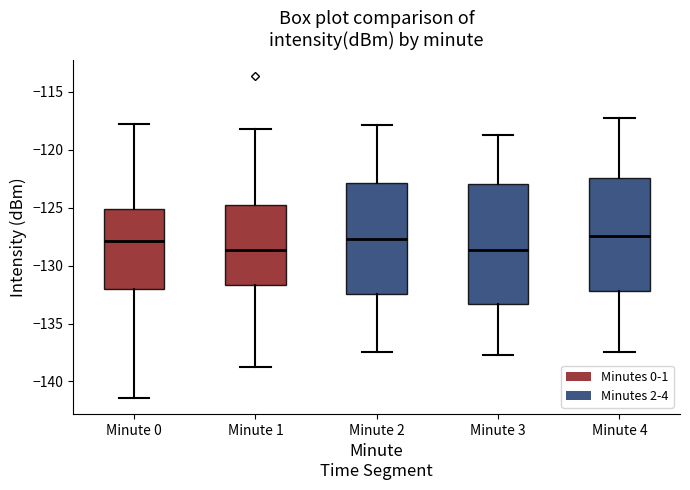

Reading left to right, read every box against the y-axis: the position of its median line, the range the box covers, and the ends of its whiskers. The values are not printed on the chart, so give them approximately, as read against the axis.

Minute 0: median -128.0, box -132.0 to -125.0, whiskers -141.5 to -118.0
Minute 1: median -128.5, box -131.5 to -125.0, whiskers -139.0 to -118.0
Minute 2: median -127.5, box -132.5 to -123.0, whiskers -137.5 to -118.0
Minute 3: median -128.5, box -133.5 to -123.0, whiskers -137.5 to -118.5
Minute 4: median -127.5, box -132.0 to -122.5, whiskers -137.5 to -117.0